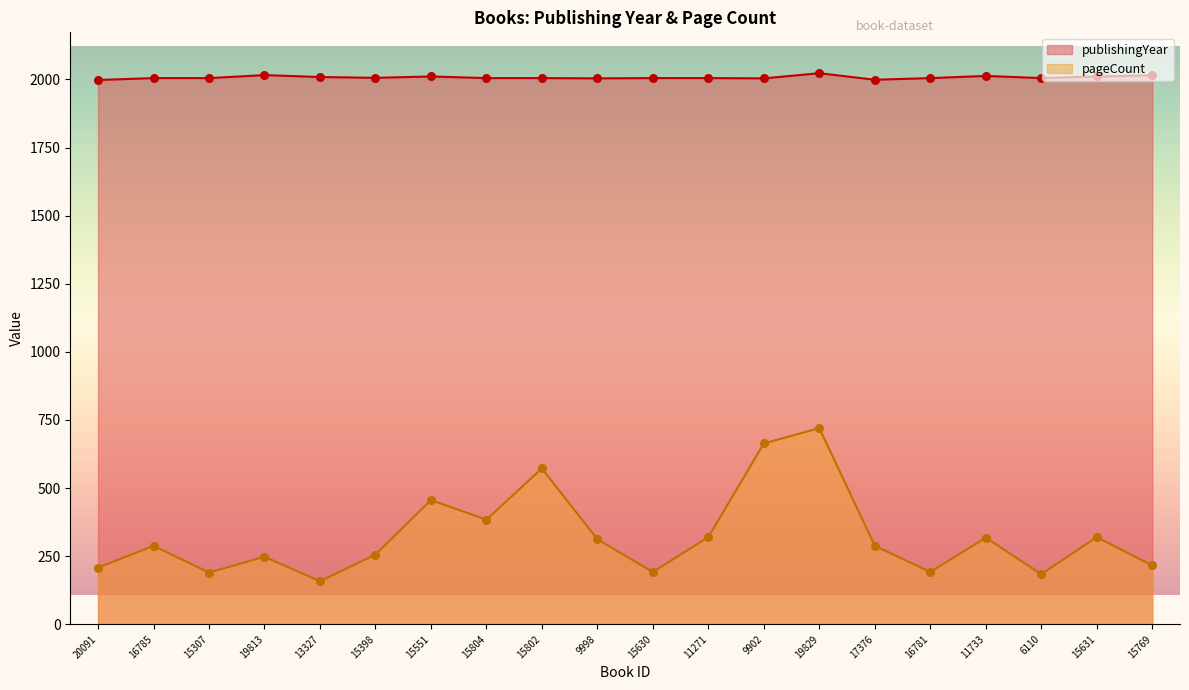

Which series reaches the minimum Y coordinate?

pageCount